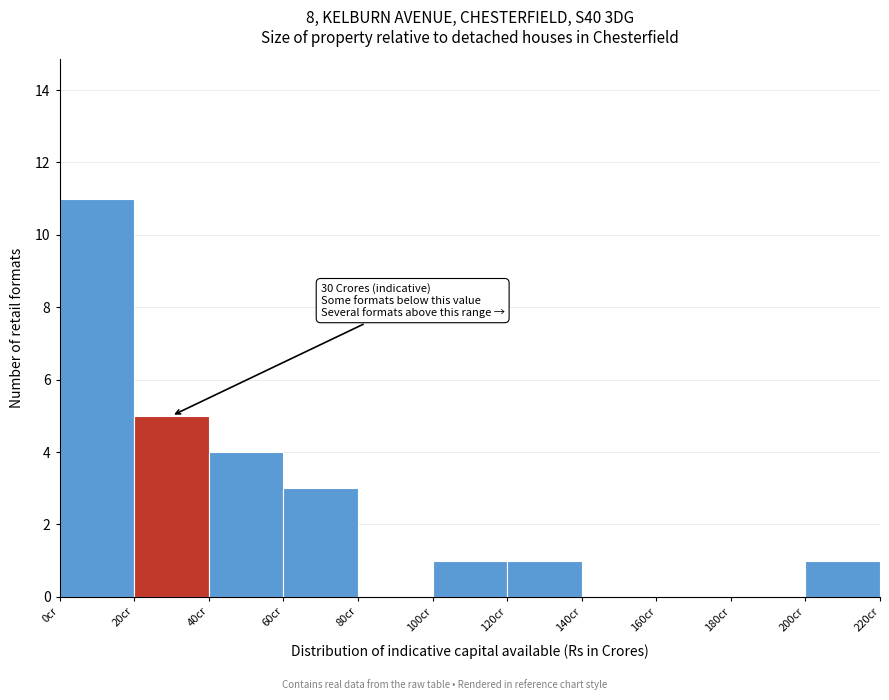

Over which range of the x-axis is the bar tallest?

0 to 20